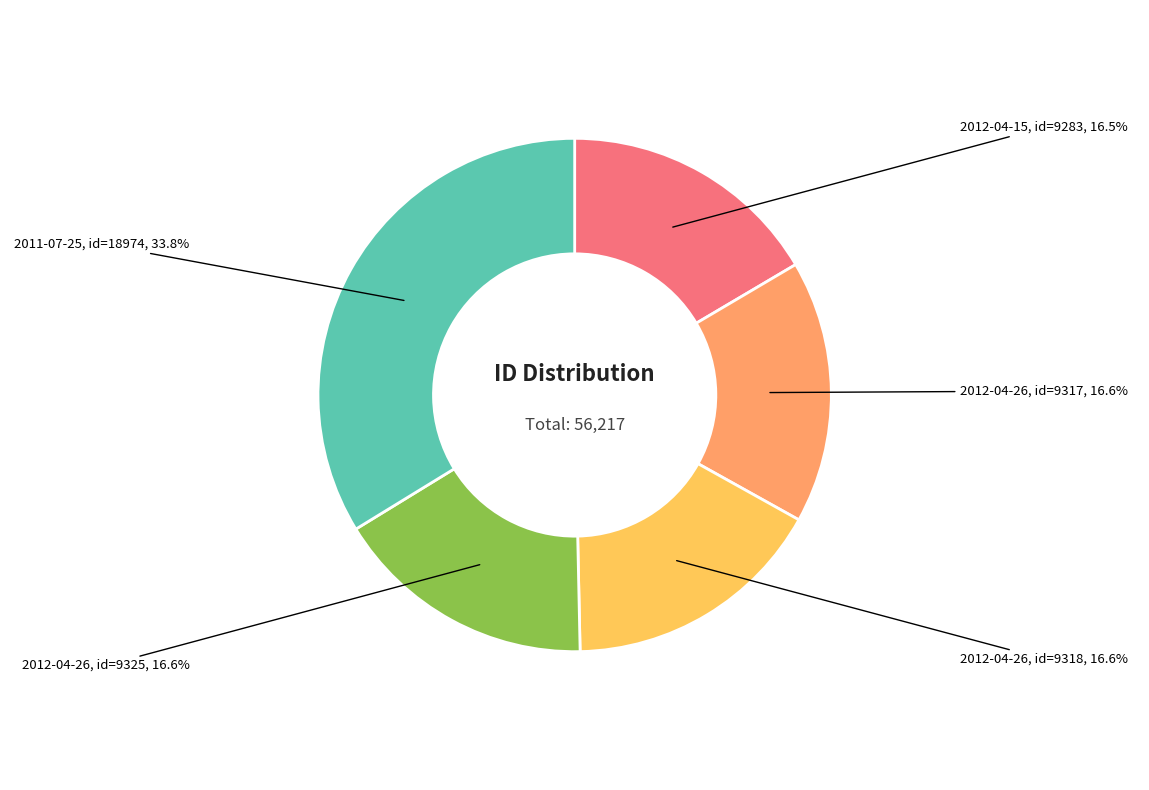

Is there a majority slice in this chart?

No